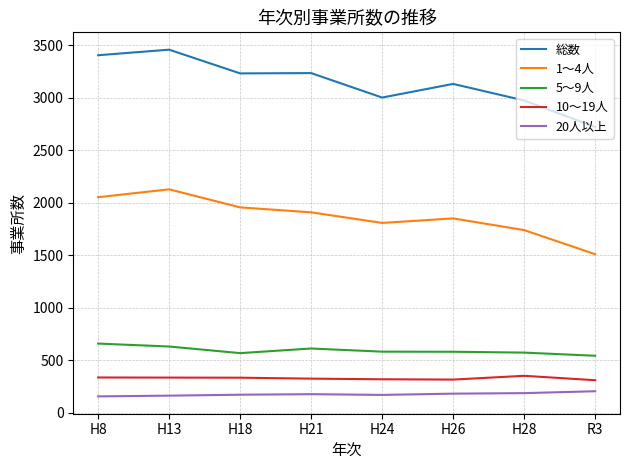

What is the difference between the 総数 values at H24 and H26?

130